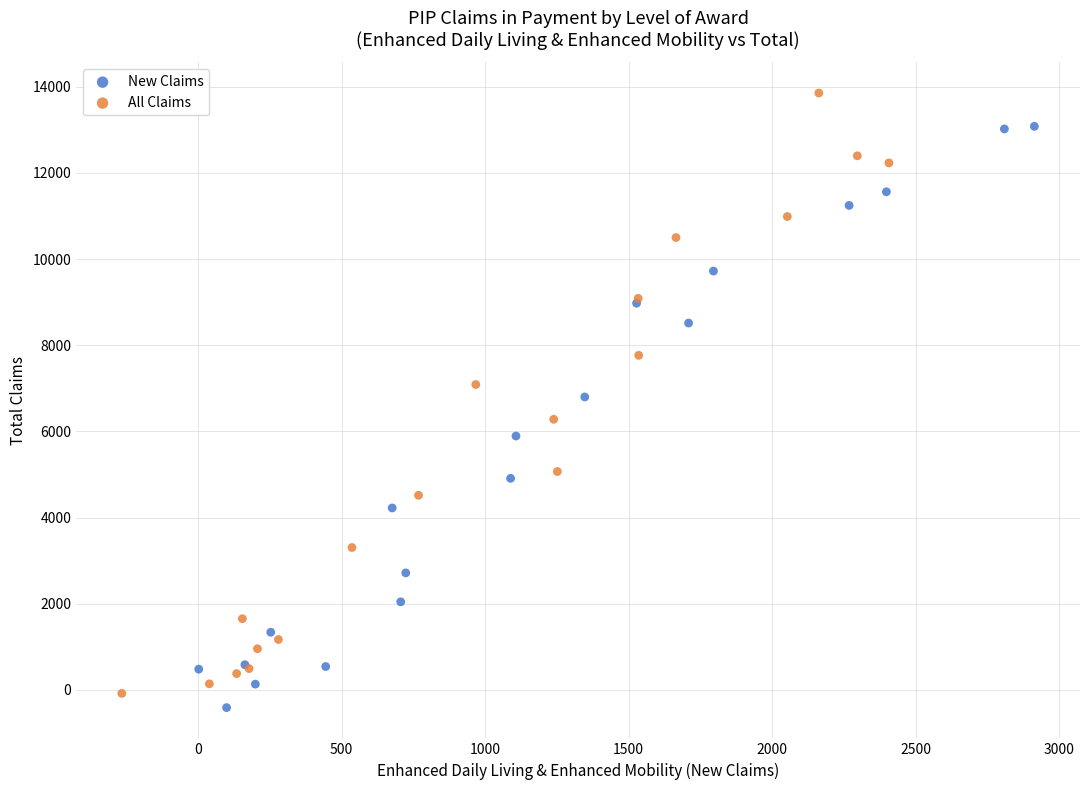

What are all the series names shown in the legend?

New Claims, All Claims